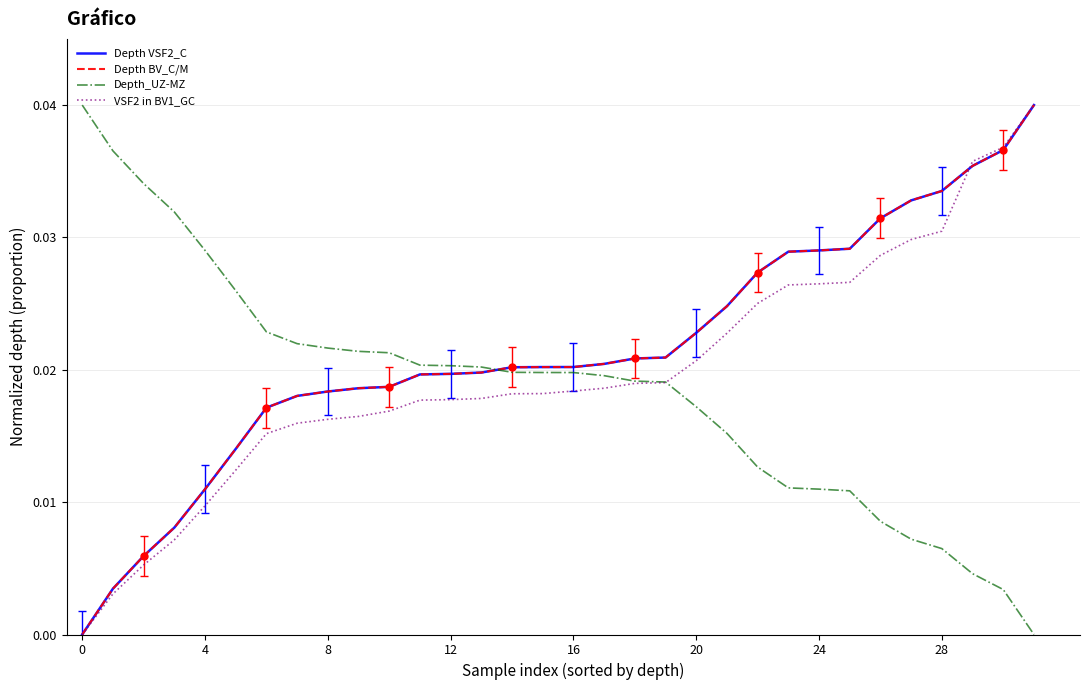

The value of VSF2 in BV1_GC at 21 is 0.0. True or false?

True